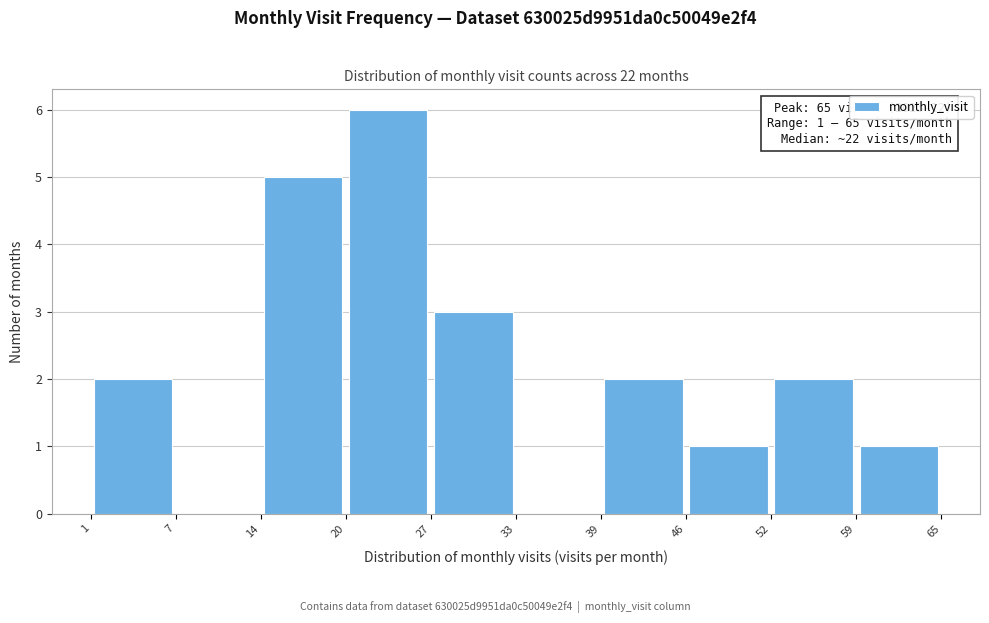

Over which range of the x-axis is the bar tallest?

20 to 27